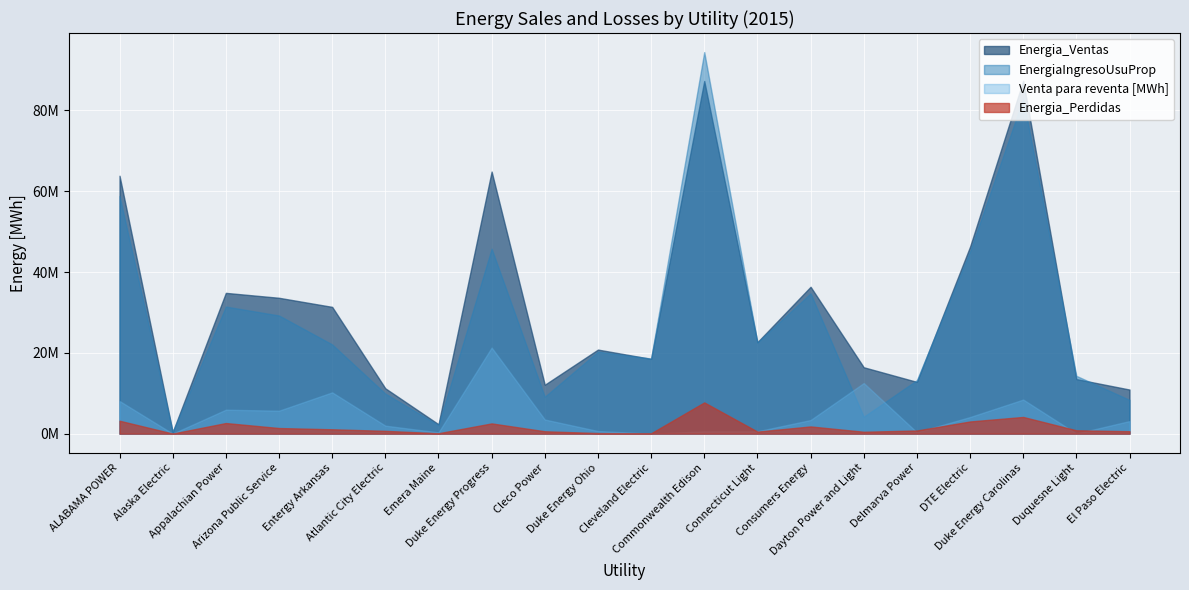

How many interior local peaks does the Energia_Perdidas series have?

5